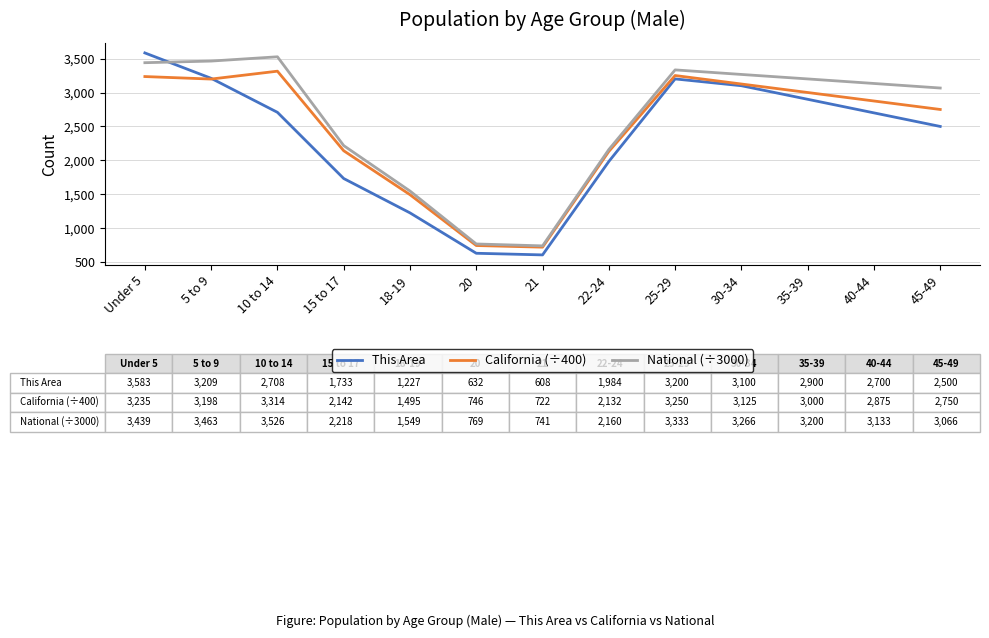

The value of National (÷3000) at 30-34 is 3266. True or false?

True